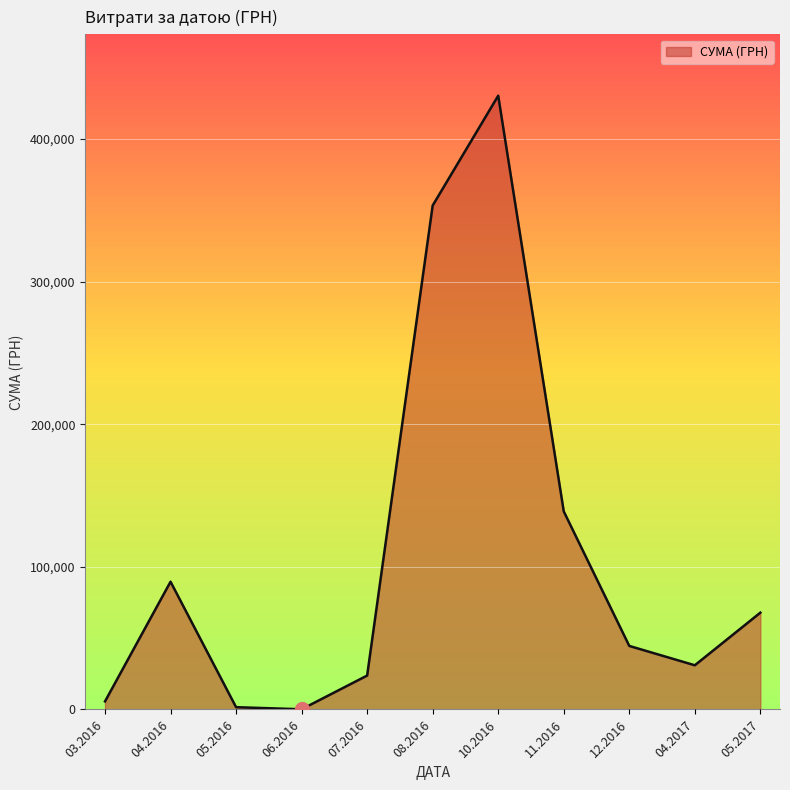

Approximately how many times larger is the value at 04.2017 compared to 07.2016?

1.3